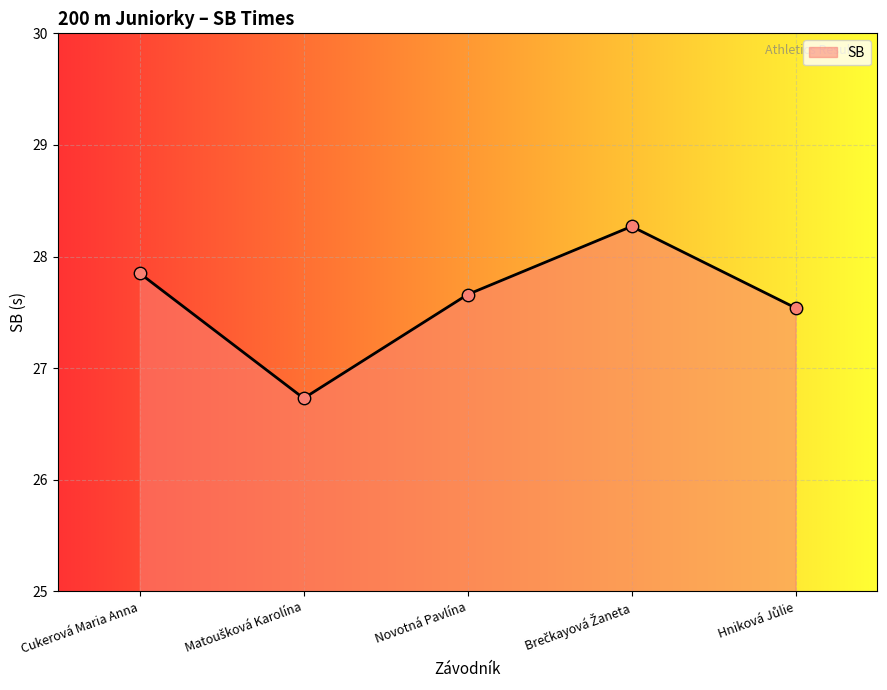

Read the value at Novotná Pavlína.

27.7